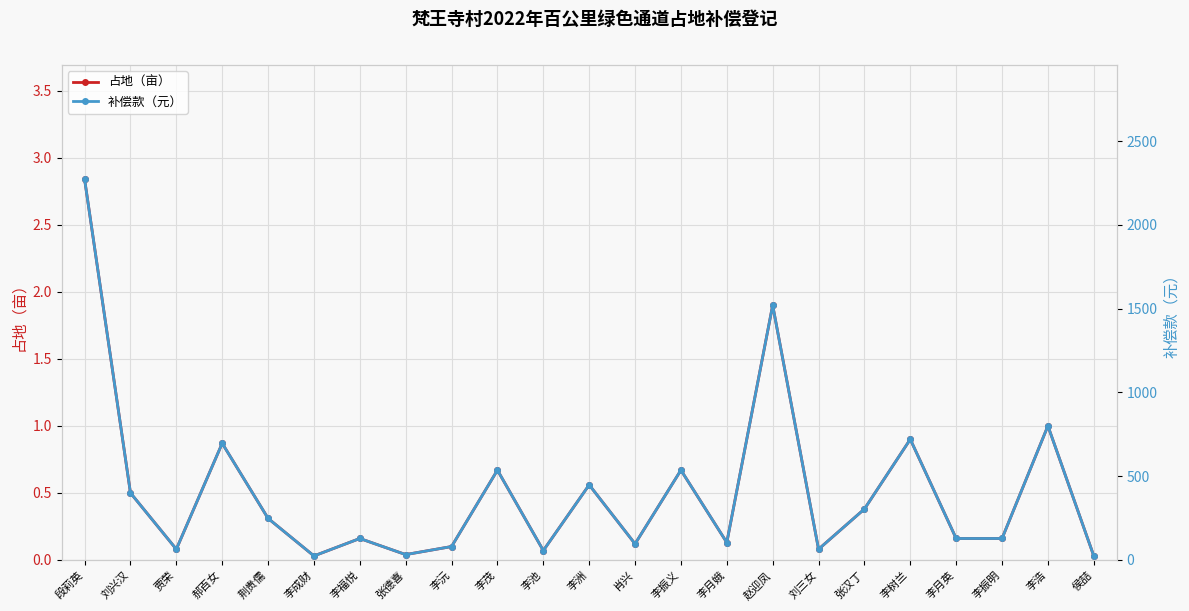

Reading left to right, list all the values displayed in this chart.

占地（亩）: 2.8	0.5	0.1	0.9	0.3	0.0	0.2	0.0	0.1	0.7	0.1	0.6	0.1	0.7	0.1	1.9	0.1	0.4	0.9	0.2	0.2	1.0	0.0
补偿款（元）: 2272.0	400.0	64.0	696.0	248.0	24.0	128.0	32.0	80.0	536.0	56.0	448.0	96.0	536.0	104.0	1520.0	64.0	304.0	720.0	128.0	128.0	800.0	24.0